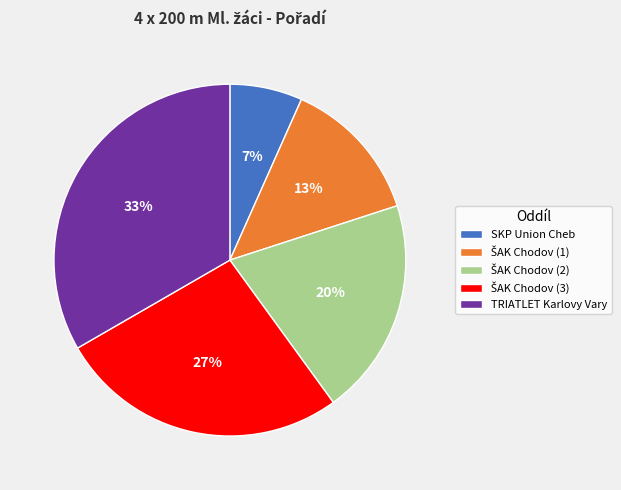

Do SKP Union Cheb and TRIATLET Karlovy Vary together represent more than half of the pie?

No